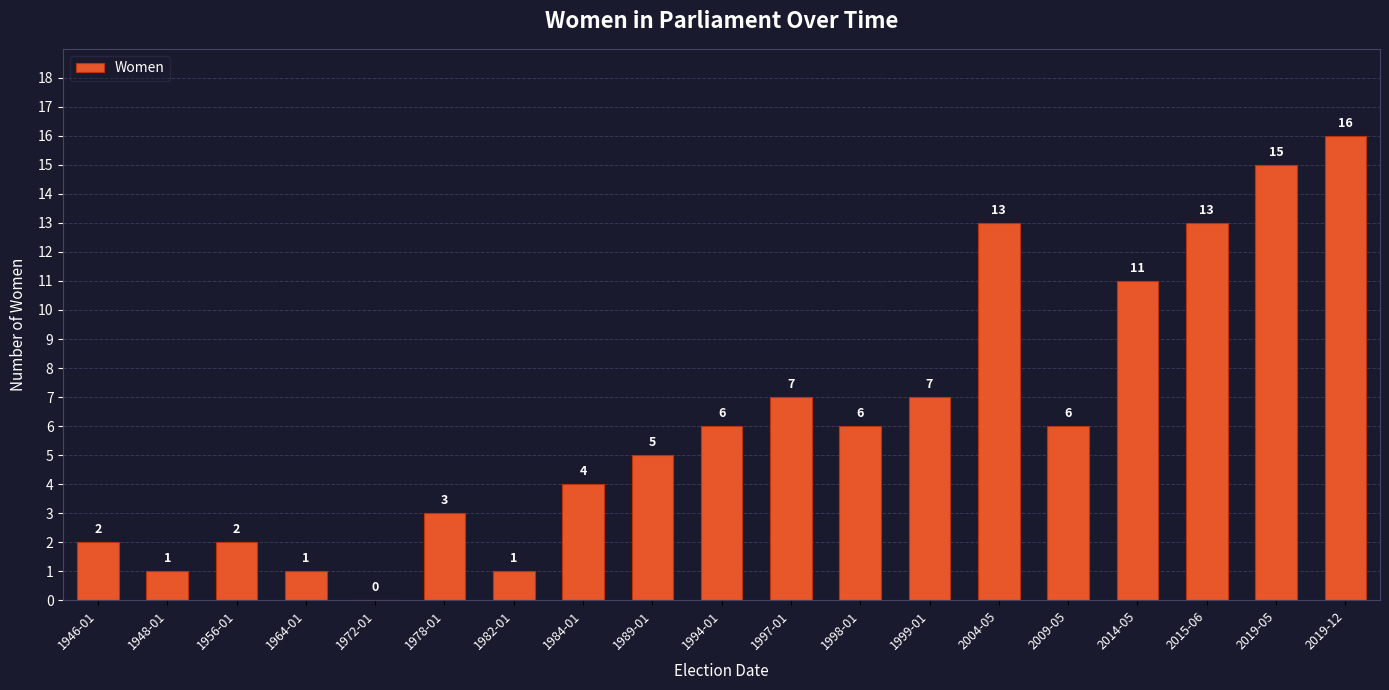

How many data points does each series have?

19